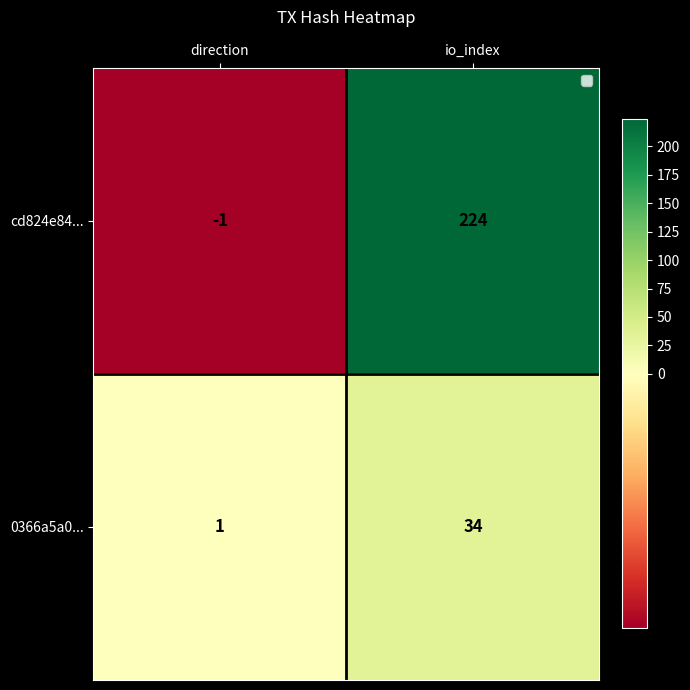

At direction, list the series in order from smallest to largest.

cd824e84..., 0366a5a0...